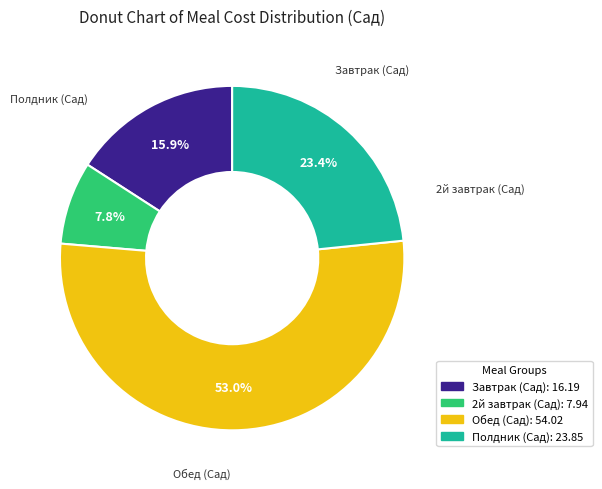

What is the total percentage of Завтрак (Сад) and Полдник (Сад)?

39.3%